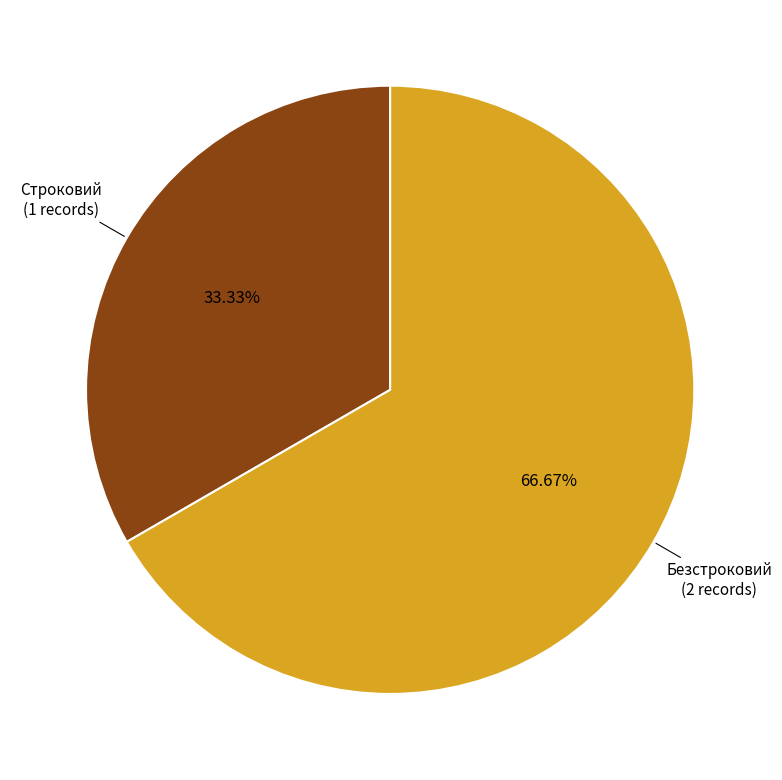

Does any single category account for the majority?

Yes